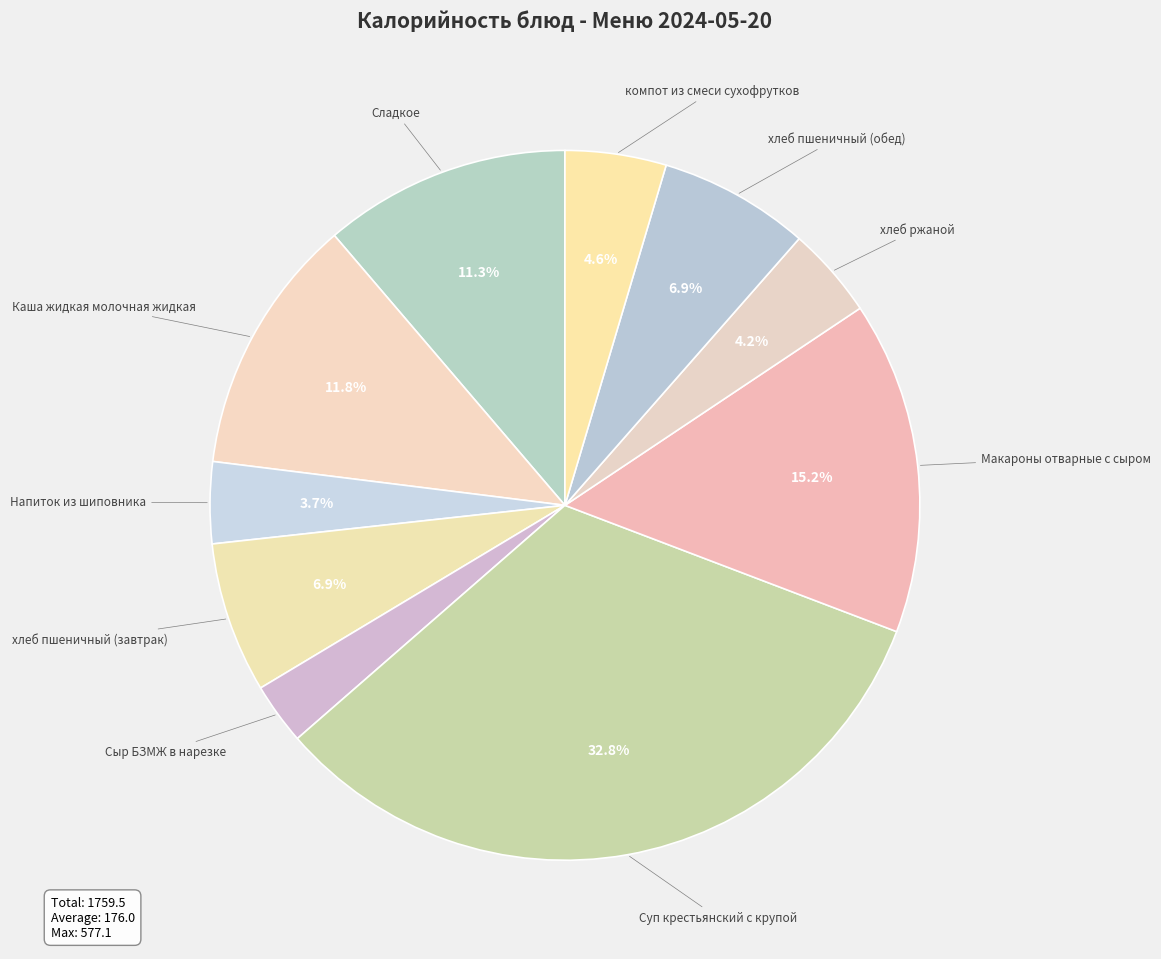

Which category has the smallest portion of the pie?

Сыр БЗМЖ в нарезке